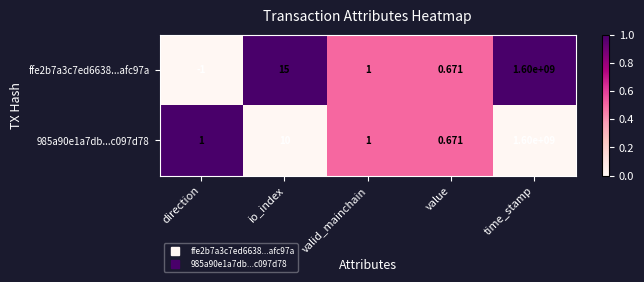

Which series has the largest total across all categories?

ffe2b7a3c7ed6638...afc97a